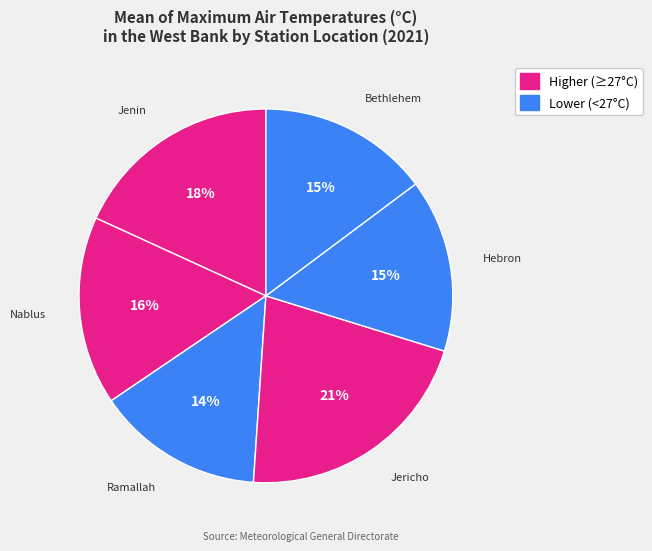

Which slice is the smallest?

Ramallah